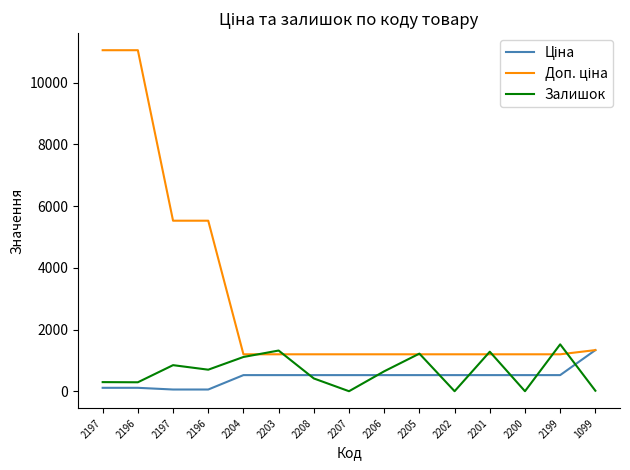

How many lines are shown in the chart?

3